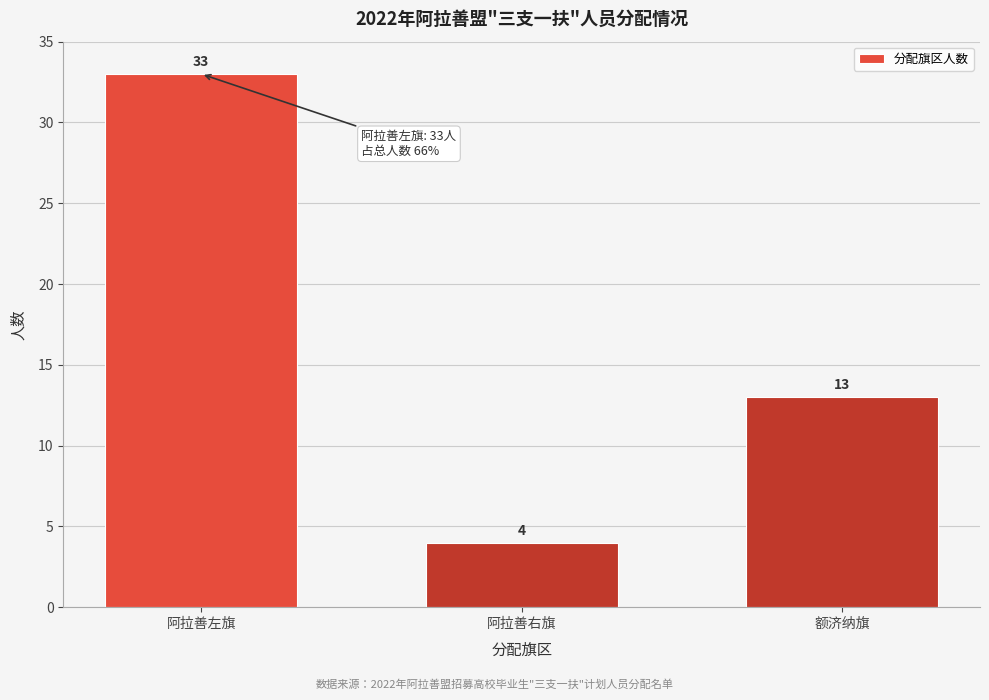

Reading left to right, extract all data points from this chart.

阿拉善左旗=33	阿拉善右旗=4	额济纳旗=13